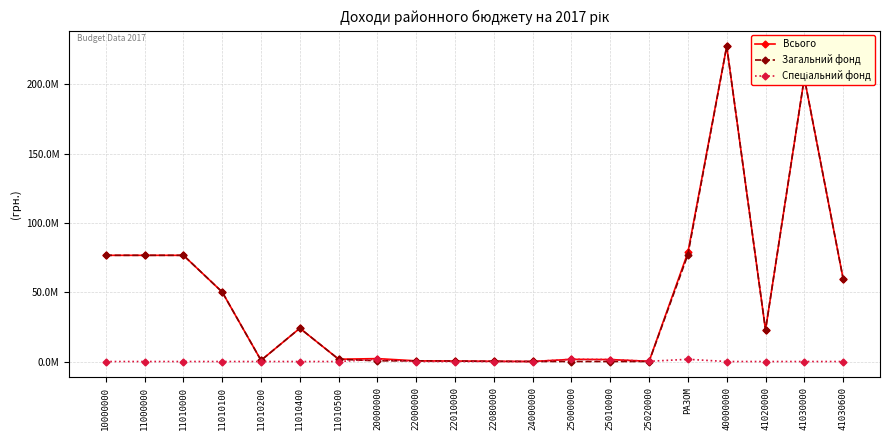

Is this an area chart (filled region under the line)?

No